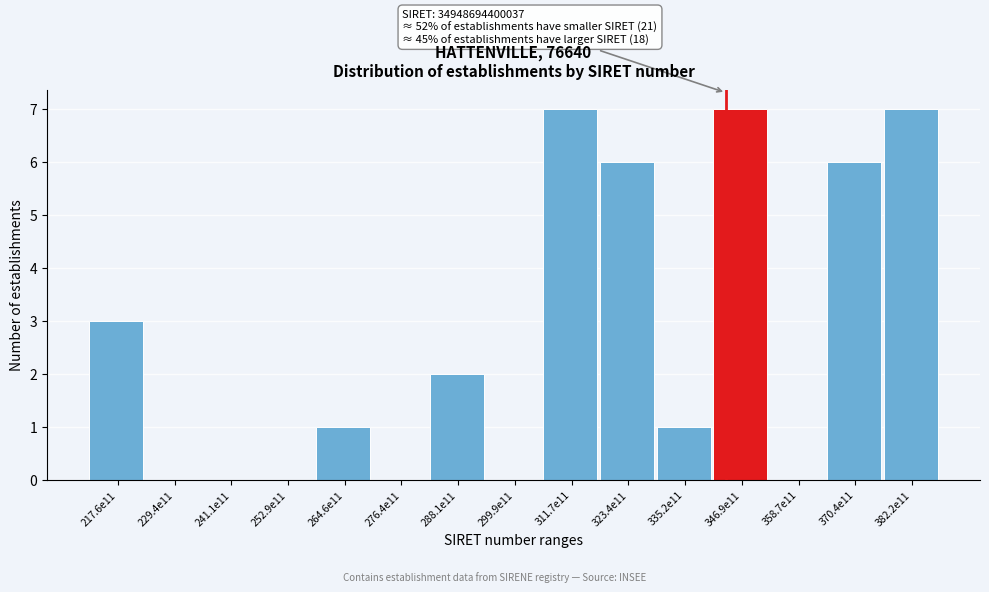

Reading left to right, list all the values displayed in this chart.

217.6e11=3	229.4e11=0	241.1e11=0	252.9e11=0	264.6e11=1	276.4e11=0	288.1e11=2	299.9e11=0	311.7e11=7	323.4e11=6	335.2e11=1	346.9e11=7	358.7e11=0	370.4e11=6	382.2e11=7